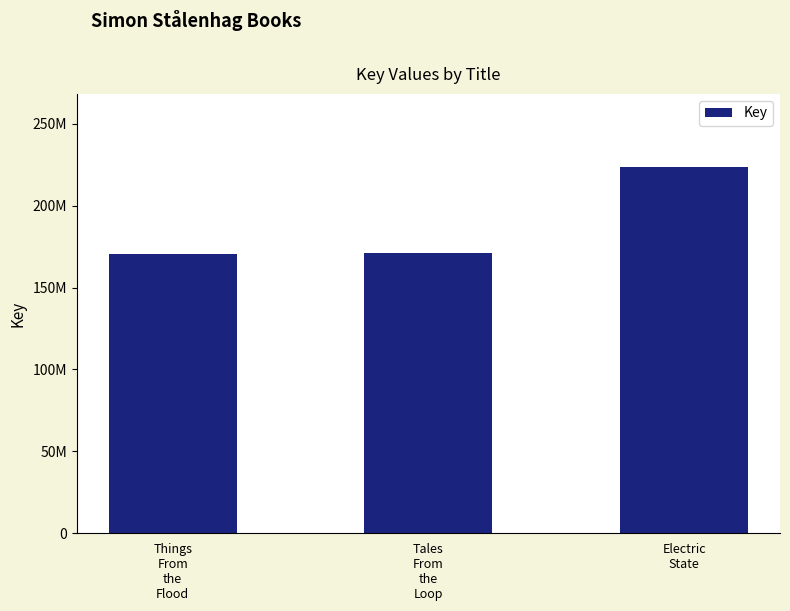

Are the bars horizontal?

No